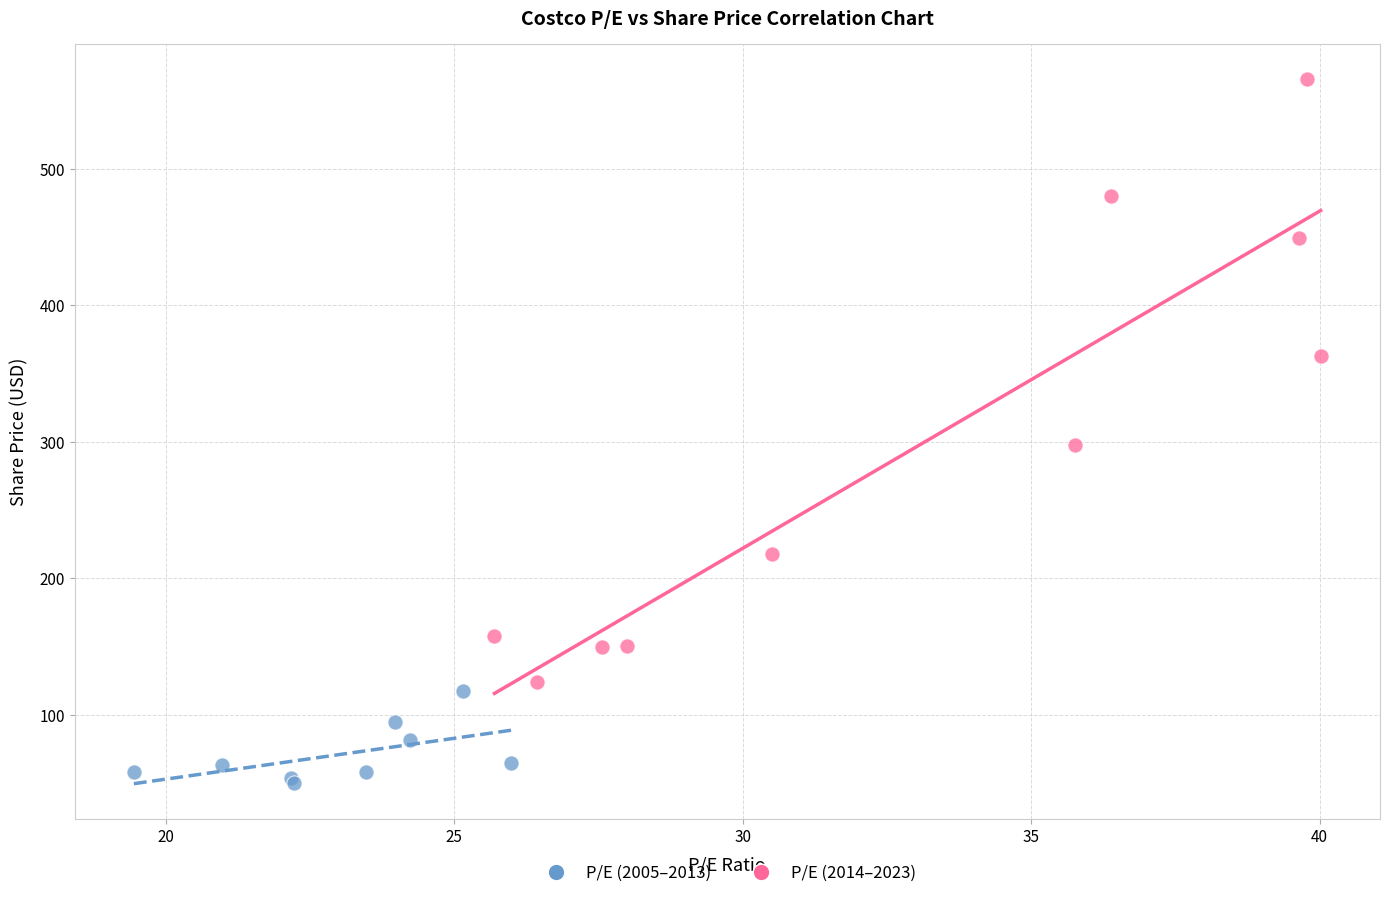

Which series reaches the maximum Y coordinate?

P/E (2014–2023)